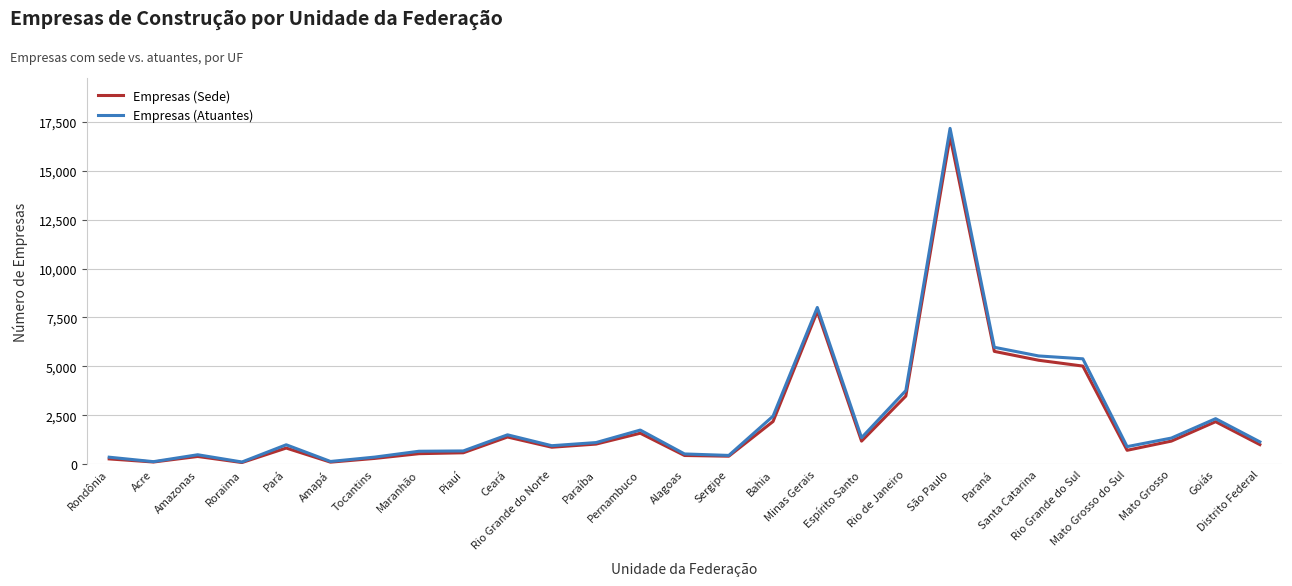

Is the value of Empresas (Atuantes) at Piauí greater than the value of Empresas (Sede) at Alagoas?

Yes